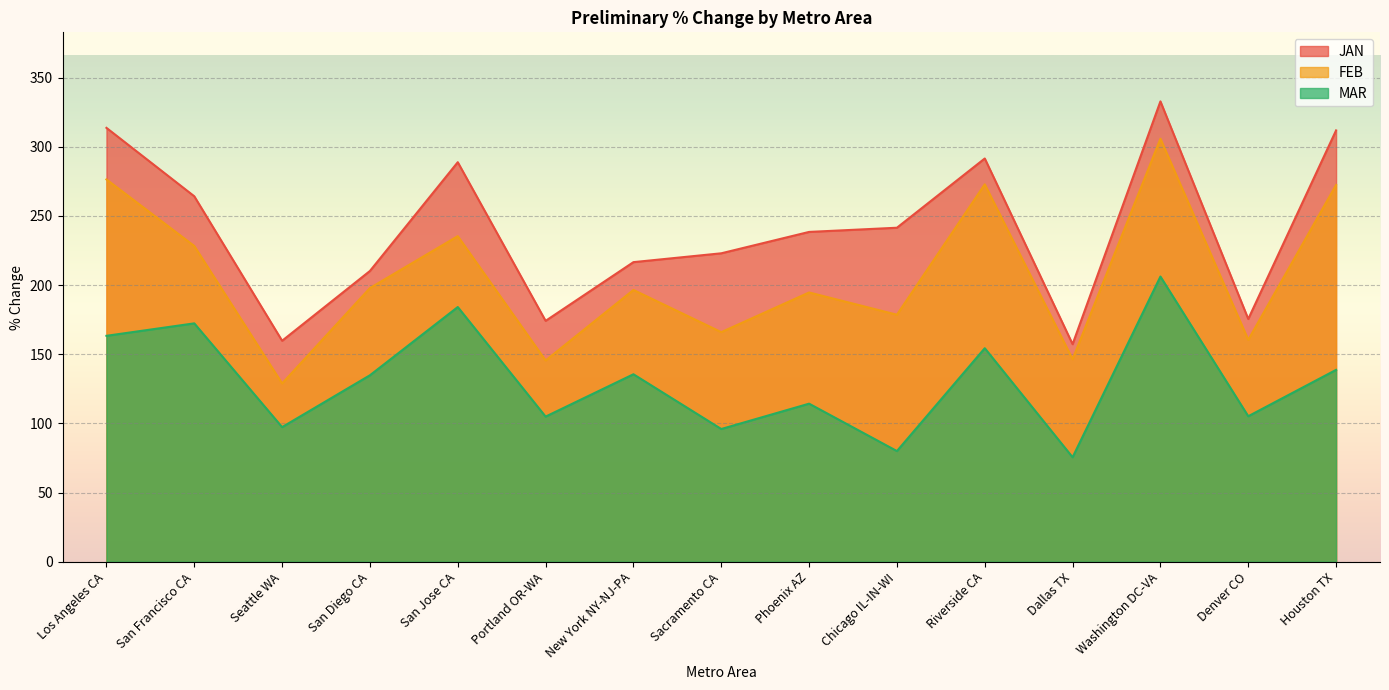

Reading left to right, list all the values displayed in this chart.

JAN: 313.7	264.2	159.7	210.2	288.8	174.1	216.6	223.0	238.4	241.5	291.5	157.3	332.8	175.5	311.8
FEB: 276.4	228.3	128.9	197.9	235.4	145.5	196.5	166.0	194.7	178.6	272.8	146.4	305.8	160.4	272.4
MAR: 163.3	172.3	97.3	134.8	184.1	104.9	135.5	95.9	114.3	80.0	154.4	75.5	206.2	105.2	138.7